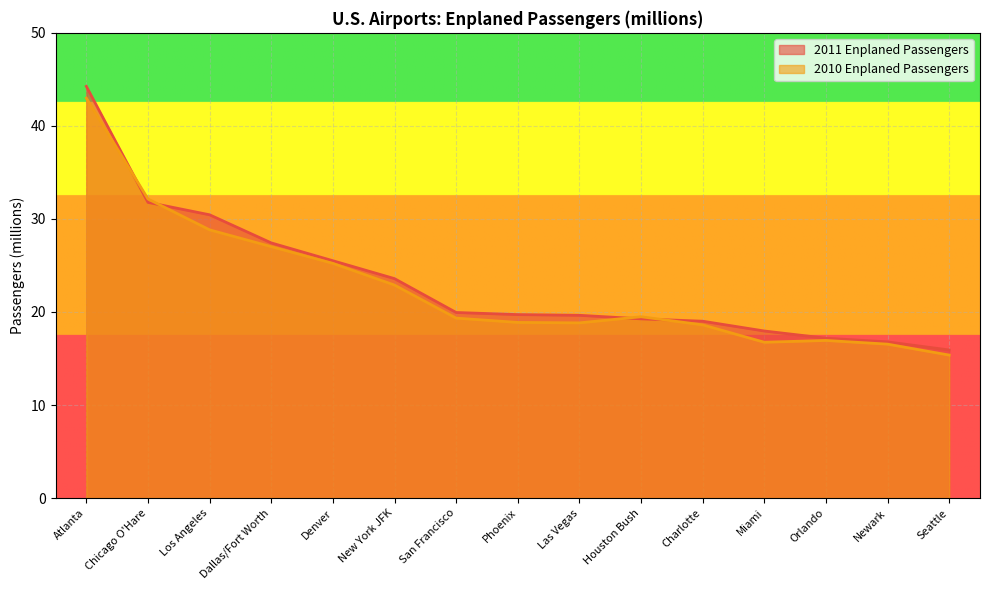

Rank the series at Houston Bush from highest to lowest value.

2010 Enplaned Passengers, 2011 Enplaned Passengers